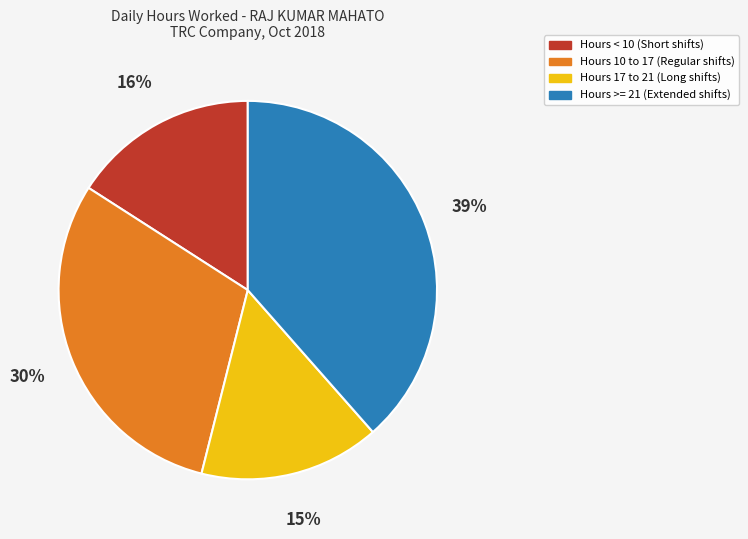

To the nearest percent, what is the average slice percentage?

25%